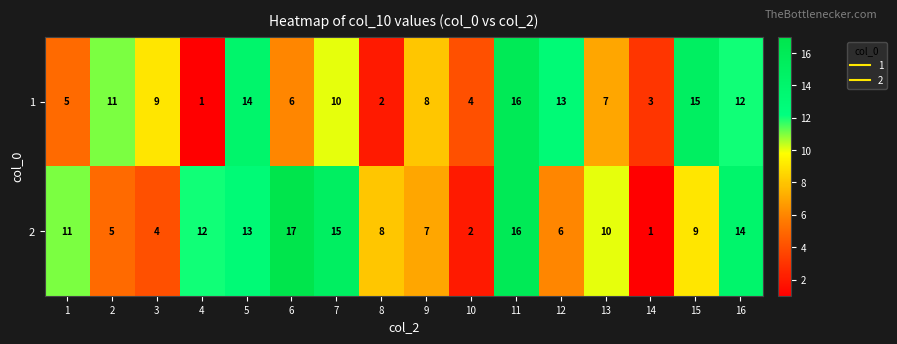

At which label is 1 closest to 8?

9